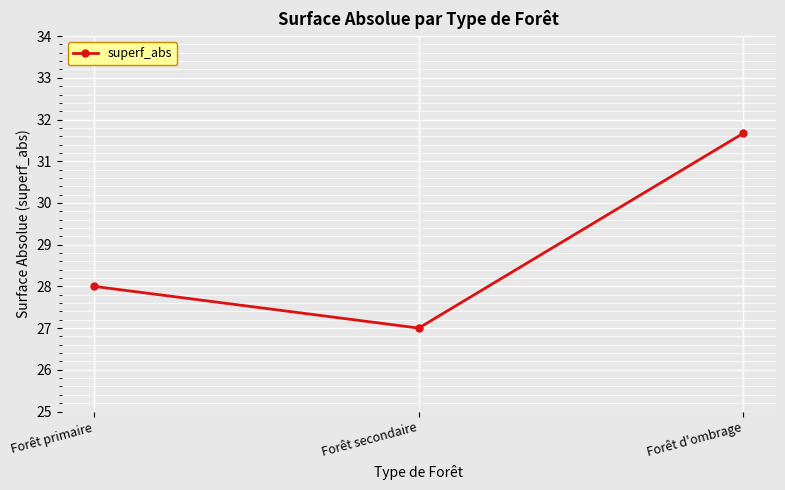

What is the change in value from Forêt secondaire to Forêt d'ombrage?

+4.7